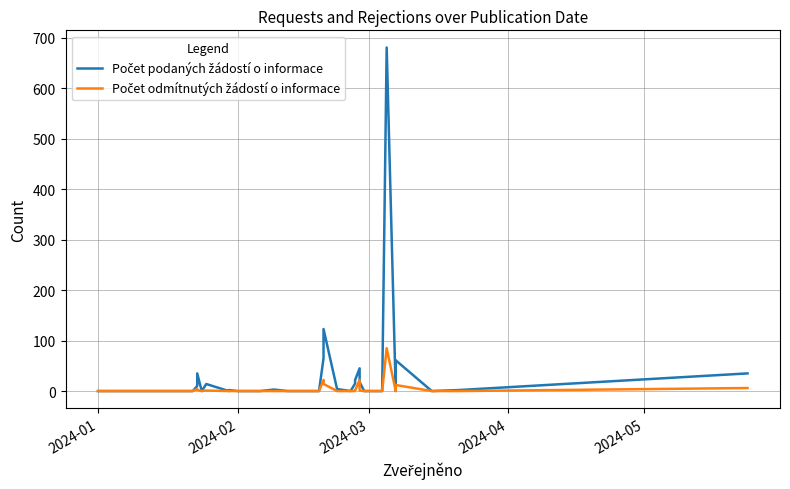

The Počet podaných žádostí o informace series shows -271 at 25. True or false?

False